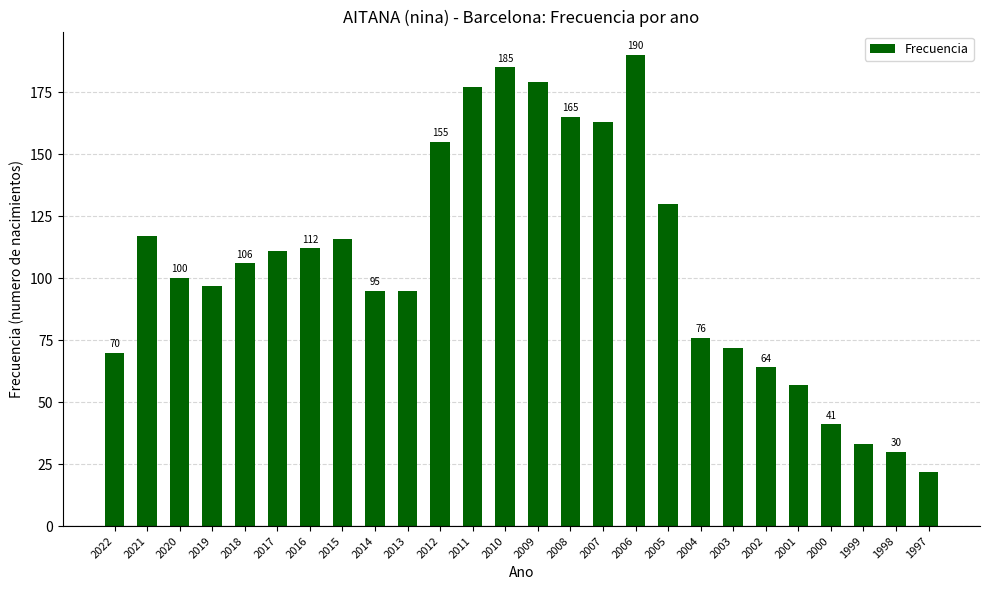

How many values are below 106?

13